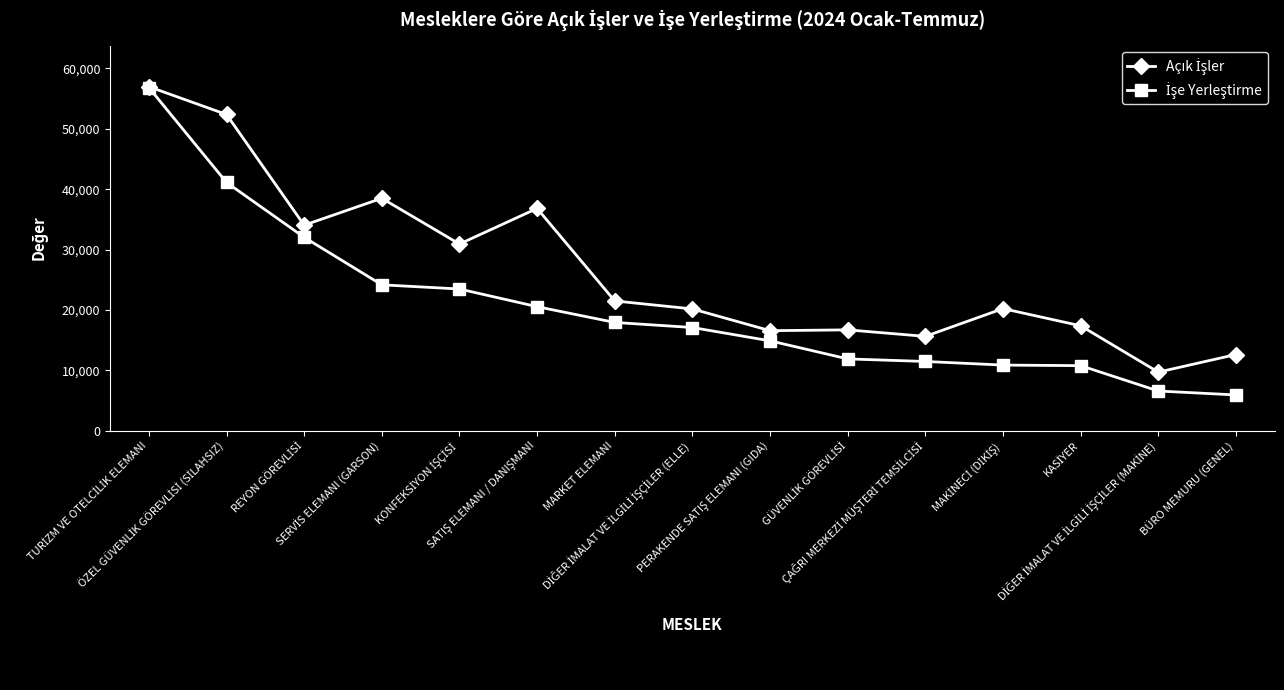

What is the minimum value shown in the chart?

5942